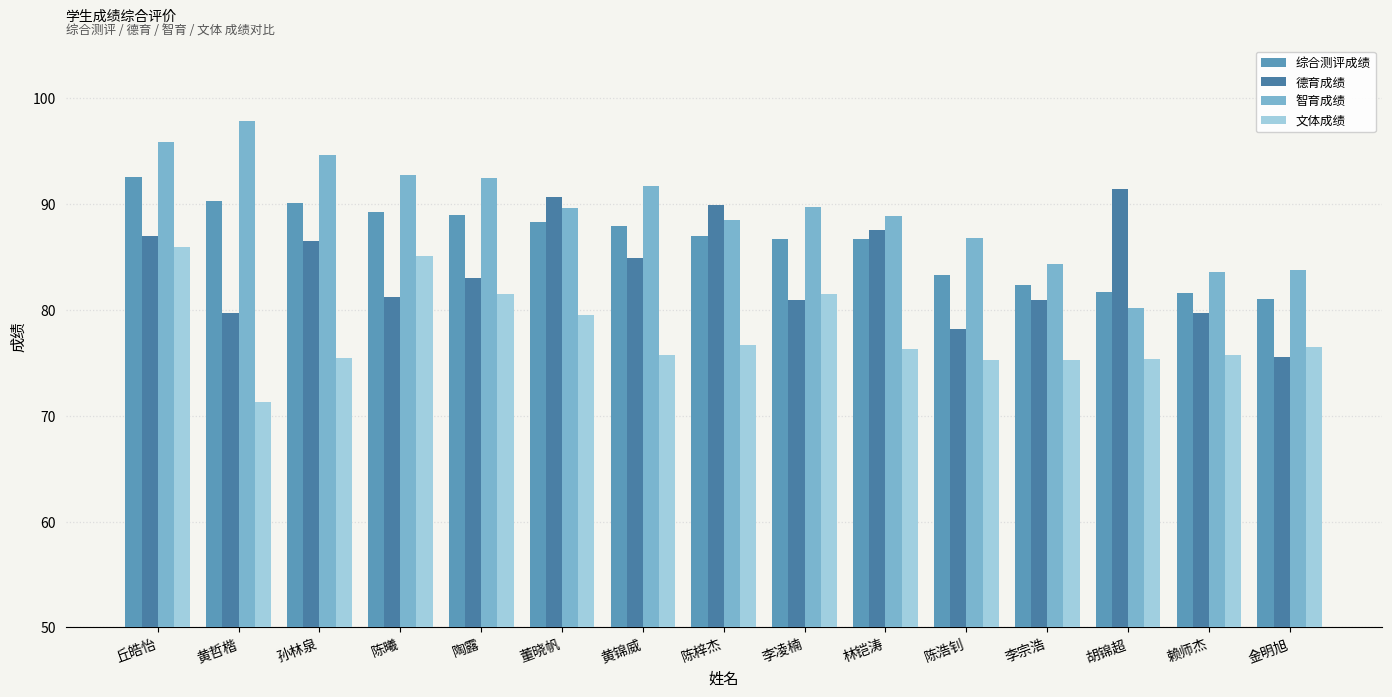

Reading right to left, what are all the values shown in this chart?

综合测评成绩: 金明旭=81.0	赖师杰=81.6	胡锦超=81.7	李宗浩=82.3	陈浩钊=83.3	林铠涛=86.7	李凌楠=86.7	陈梓杰=87.0	黄锦威=87.9	董晓帆=88.3	陶露=89.0	陈曦=89.3	孙林泉=90.1	黄哲楷=90.3	丘皓怡=92.6
德育成绩: 金明旭=75.5	赖师杰=79.7	胡锦超=91.4	李宗浩=81.0	陈浩钊=78.2	林铠涛=87.6	李凌楠=80.9	陈梓杰=89.9	黄锦威=84.9	董晓帆=90.7	陶露=83.1	陈曦=81.2	孙林泉=86.5	黄哲楷=79.7	丘皓怡=86.9
智育成绩: 金明旭=83.8	赖师杰=83.5	胡锦超=80.2	李宗浩=84.4	陈浩钊=86.8	林铠涛=88.8	李凌楠=89.7	陈梓杰=88.5	黄锦威=91.7	董晓帆=89.6	陶露=92.5	陈曦=92.8	孙林泉=94.6	黄哲楷=97.9	丘皓怡=95.9
文体成绩: 金明旭=76.5	赖师杰=75.8	胡锦超=75.4	李宗浩=75.2	陈浩钊=75.2	林铠涛=76.3	李凌楠=81.5	陈梓杰=76.7	黄锦威=75.8	董晓帆=79.5	陶露=81.5	陈曦=85.1	孙林泉=75.5	黄哲楷=71.3	丘皓怡=86.0